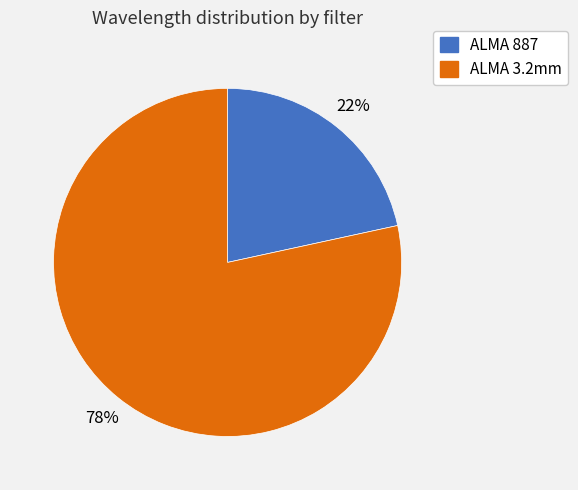

The ALMA 887 slice represents 22% of the pie. True or false?

True